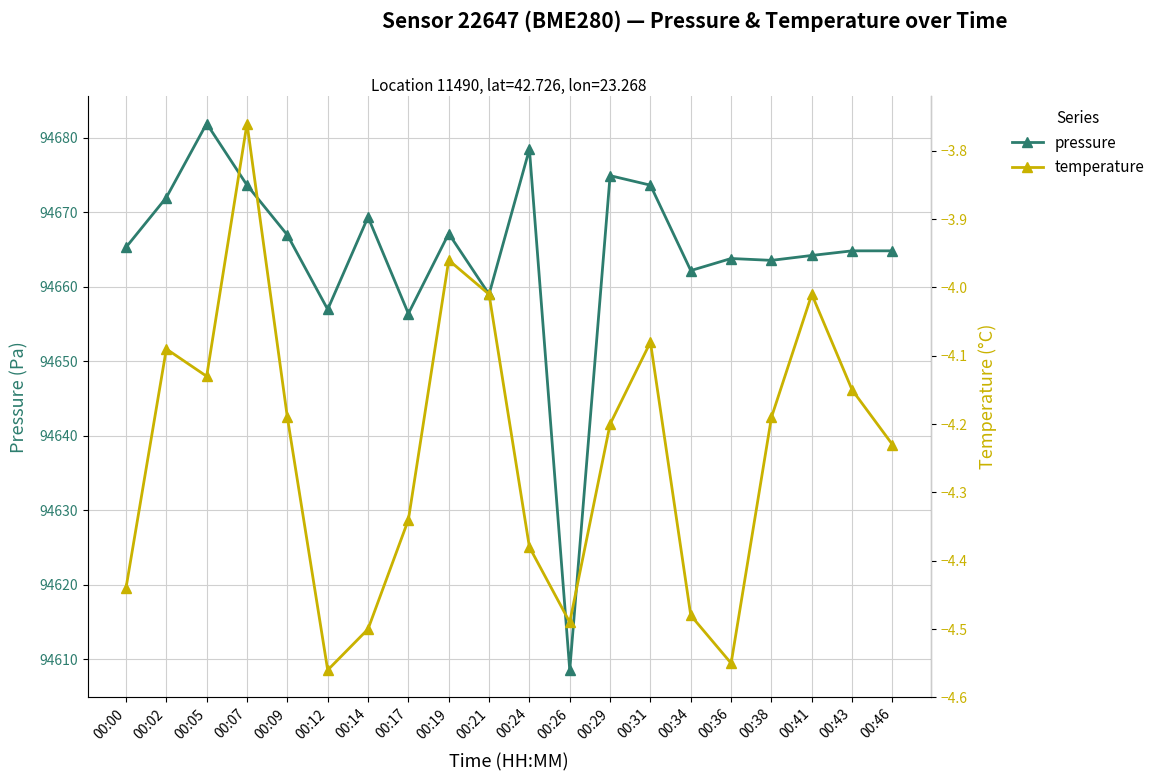

Which label corresponds to the largest value in the chart?

00:05